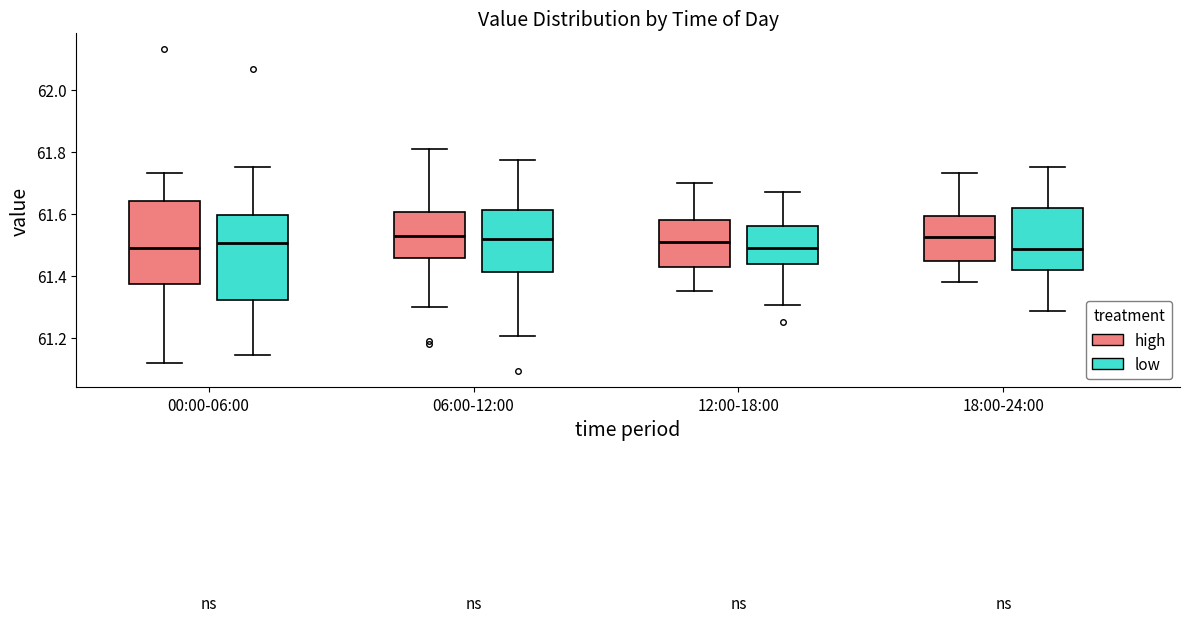

Reading left to right, transcribe this box plot: for each box, give where its median line is, the range the box spans, and where its two whiskers end, as read against the y-axis. The values are not printed on the chart, so give them approximately, as read against the axis.

00:00-06:00 (high): median 61.50, box 61.38 to 61.64, whiskers 61.12 to 61.74
00:00-06:00 (low): median 61.50, box 61.32 to 61.60, whiskers 61.14 to 61.74
06:00-12:00 (high): median 61.54, box 61.46 to 61.60, whiskers 61.30 to 61.82
06:00-12:00 (low): median 61.52, box 61.42 to 61.62, whiskers 61.20 to 61.78
12:00-18:00 (high): median 61.52, box 61.42 to 61.58, whiskers 61.36 to 61.70
12:00-18:00 (low): median 61.48, box 61.44 to 61.56, whiskers 61.30 to 61.68
18:00-24:00 (high): median 61.52, box 61.44 to 61.60, whiskers 61.38 to 61.74
18:00-24:00 (low): median 61.48, box 61.42 to 61.62, whiskers 61.28 to 61.74